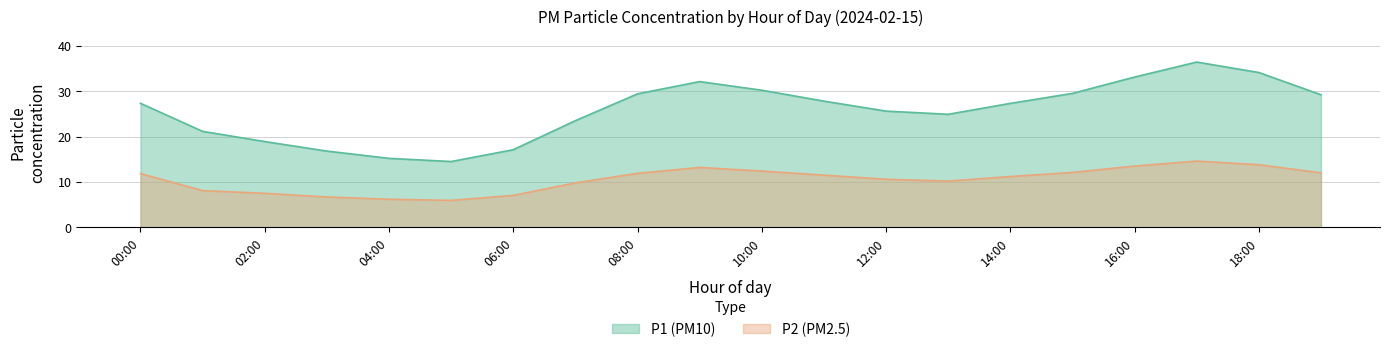

True or false: P1 and P2 cross at least once.

False